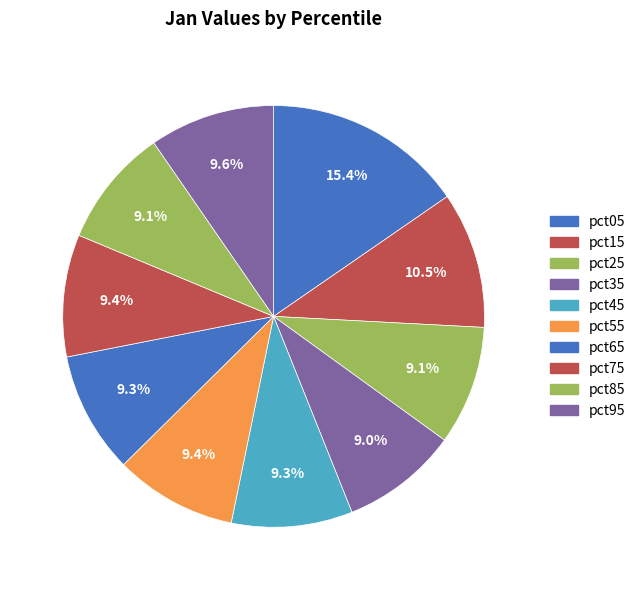

Rank the categories by value from highest to lowest.

pct05, pct15, pct95, pct55, pct75, pct65, pct45, pct25, pct85, pct35